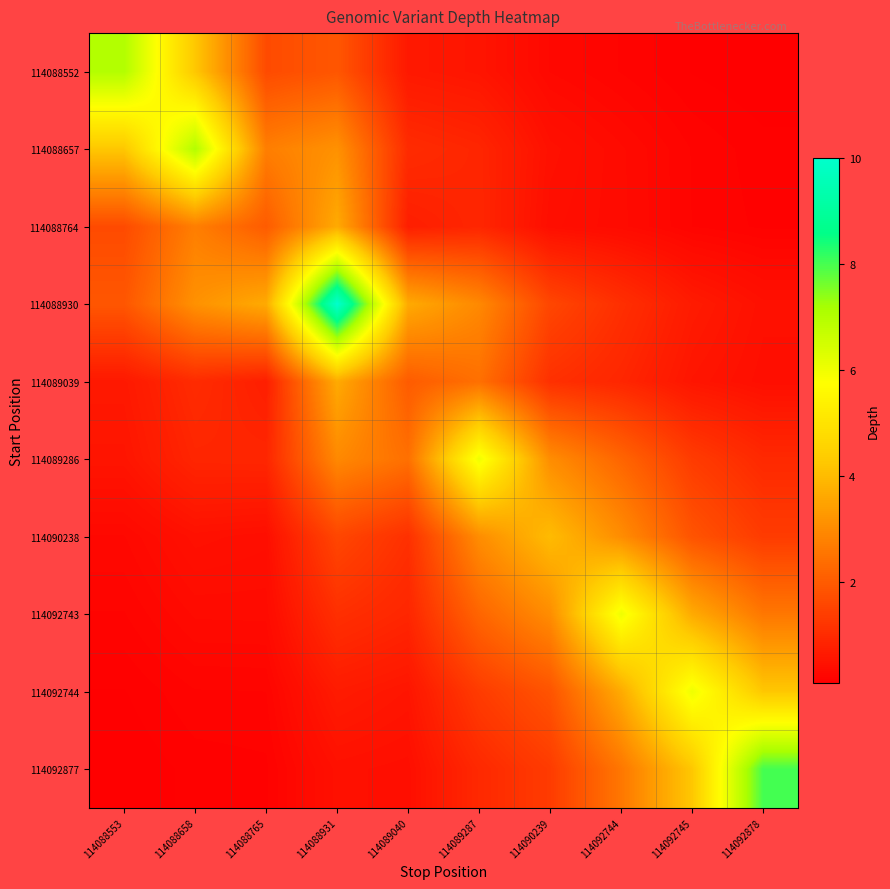

Reading left to right, extract all data points from this chart.

114088552: 114088553=7.0	114088658=4.2	114088765=1.7	114088931=1.9	114089040=0.6	114089287=0.5	114090239=0.3	114092744=0.2	114092745=0.1	114092878=0.1
114088657: 114088553=4.2	114088658=7.0	114088765=2.7	114088931=3.1	114089040=1.0	114089287=0.9	114090239=0.5	114092744=0.3	114092745=0.2	114092878=0.1
114088764: 114088553=1.7	114088658=2.7	114088765=2.0	114088931=3.6	114089040=0.7	114089287=0.9	114090239=0.4	114092744=0.3	114092745=0.2	114092878=0.2
114088930: 114088553=1.9	114088658=3.1	114088765=3.6	114088931=10.0	114089040=3.6	114089287=2.9	114090239=1.6	114092744=1.1	114092745=0.7	114092878=0.4
114089039: 114088553=0.6	114088658=1.0	114088765=0.7	114088931=3.6	114089040=2.0	114089287=2.4	114090239=1.1	114092744=0.9	114092745=0.5	114092878=0.4
114089286: 114088553=0.5	114088658=0.9	114088765=0.9	114088931=2.9	114089040=2.4	114089287=6.0	114090239=3.0	114092744=2.2	114092745=1.3	114092878=0.9
114090238: 114088553=0.3	114088658=0.5	114088765=0.4	114088931=1.6	114089040=1.1	114089287=3.0	114090239=4.0	114092744=3.0	114092745=1.8	114092878=1.3
114092743: 114088553=0.2	114088658=0.3	114088765=0.3	114088931=1.1	114089040=0.9	114089287=2.2	114090239=3.0	114092744=6.0	114092745=3.6	114092878=2.6
114092744: 114088553=0.1	114088658=0.2	114088765=0.2	114088931=0.7	114089040=0.5	114089287=1.3	114090239=1.8	114092744=3.6	114092745=6.0	114092878=4.2
114092877: 114088553=0.1	114088658=0.1	114088765=0.2	114088931=0.4	114089040=0.4	114089287=0.9	114090239=1.3	114092744=2.6	114092745=4.2	114092878=8.0